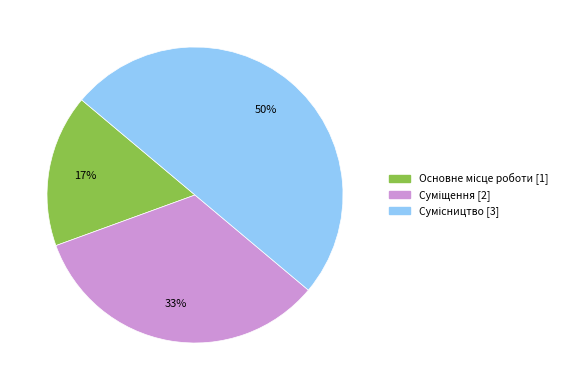

To the nearest percent, what is the difference between the largest and smallest slice percentages?

33%